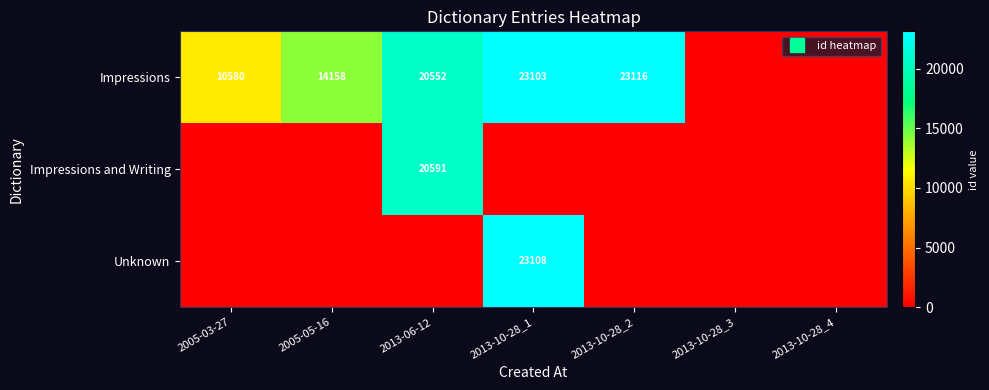

How many positive values does the Impressions series have?

5